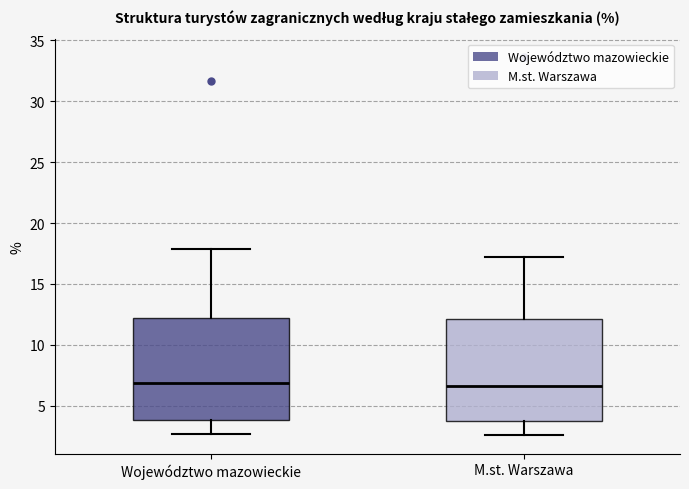

Where does the lower whisker of the box for Województwo mazowieckie end on the y-axis? The values are not printed on the chart, so give them approximately, as read against the axis.

2.5